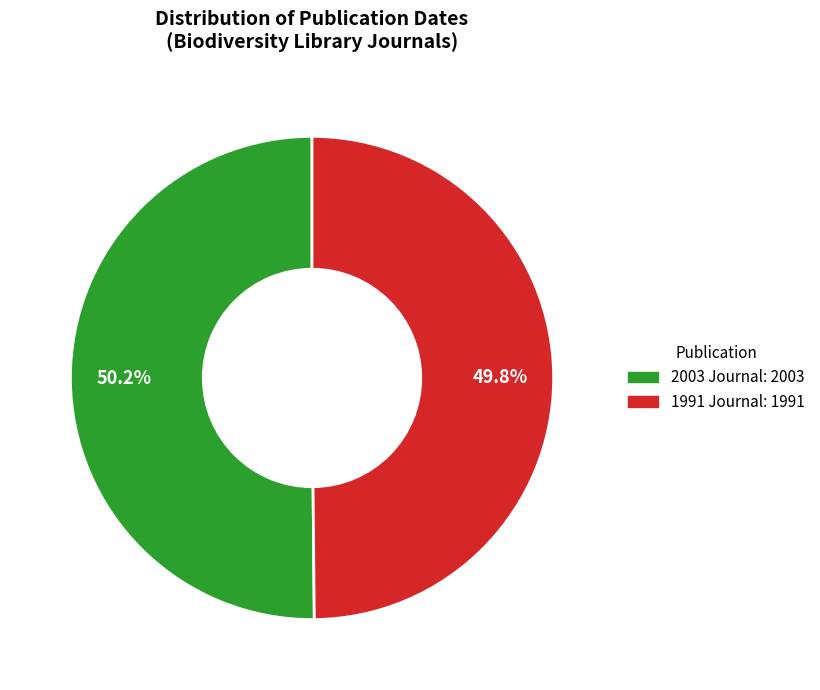

Does any single category account for the majority?

Yes